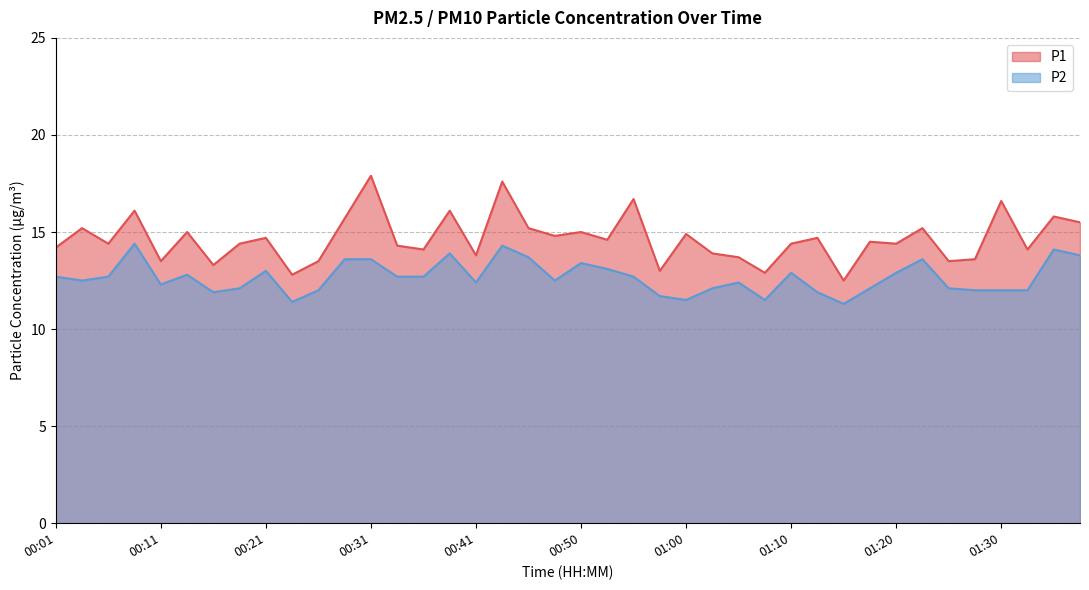

Rank the series by their maximum value, from lowest to highest.

P2, P1